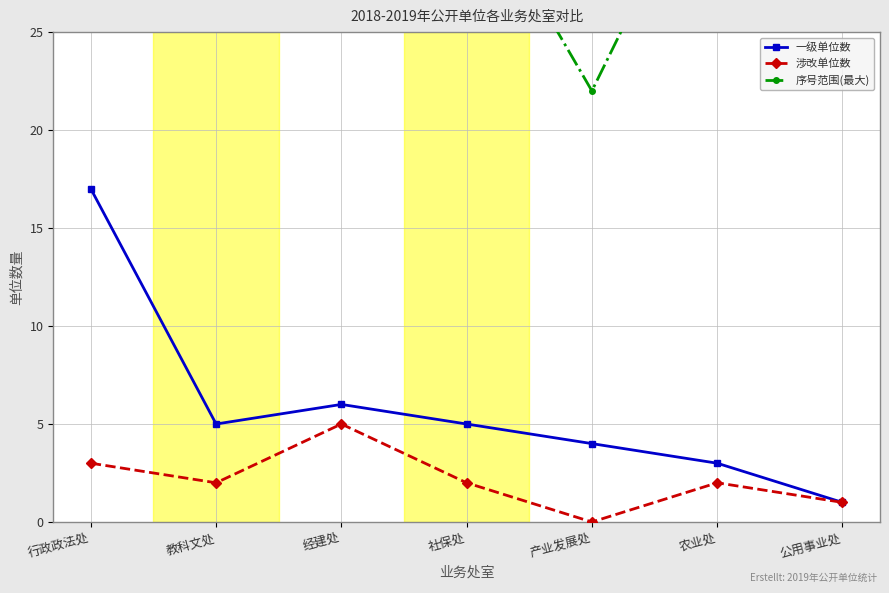

How many categories are shown in the chart?

7